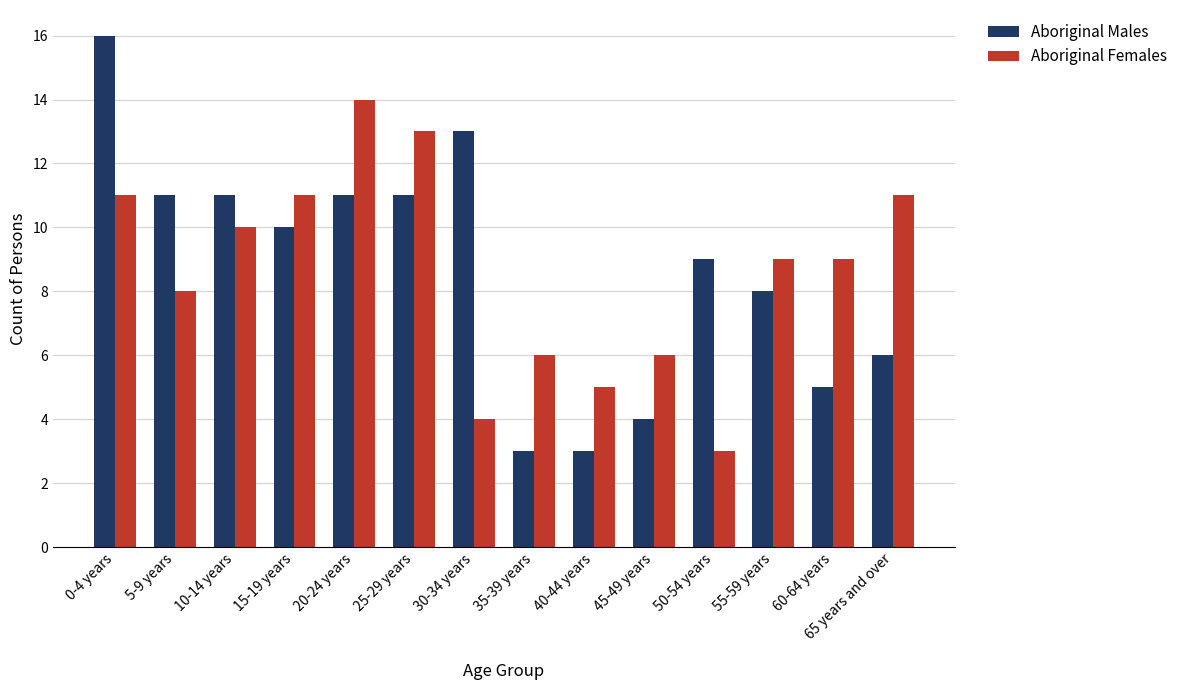

At 5-9 years, list the series in order from smallest to largest.

Aboriginal Females, Aboriginal Males